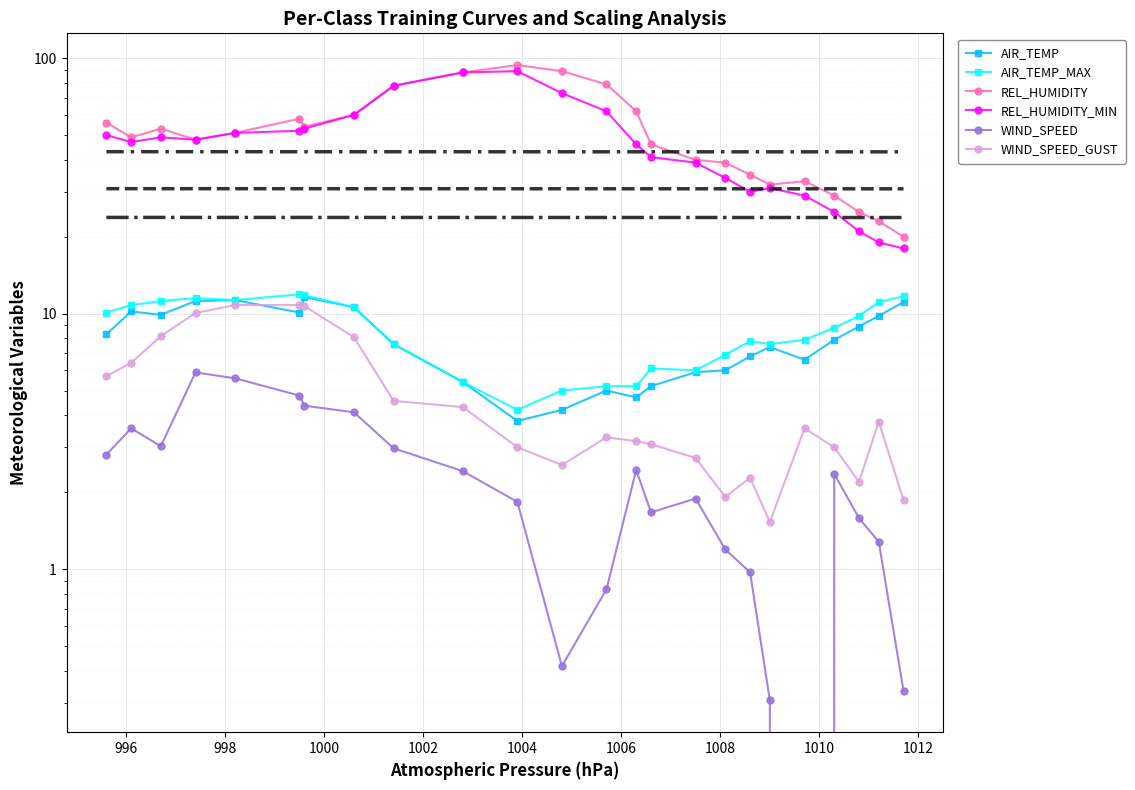

How many series are shown in this chart?

6